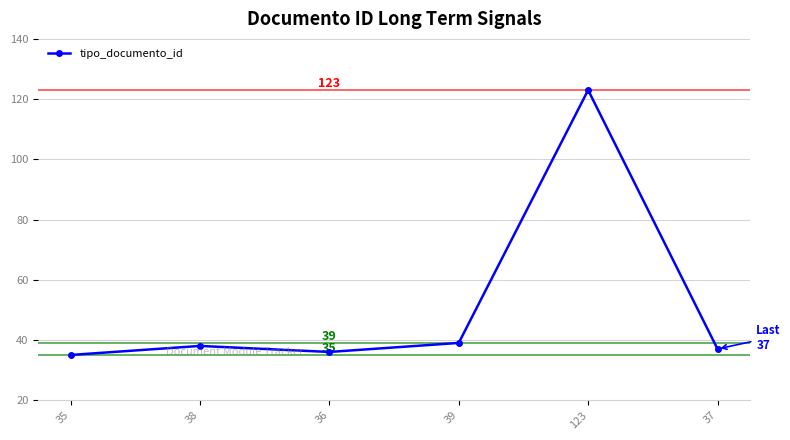

Where is the first local maximum?

38